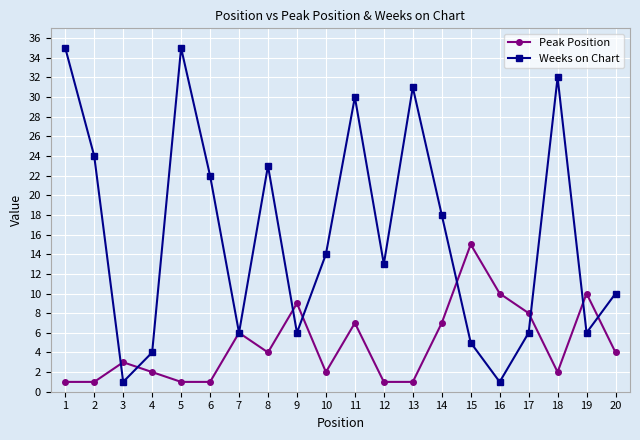

List the series in order of their overall mean, lowest first.

Peak Position, Weeks on Chart